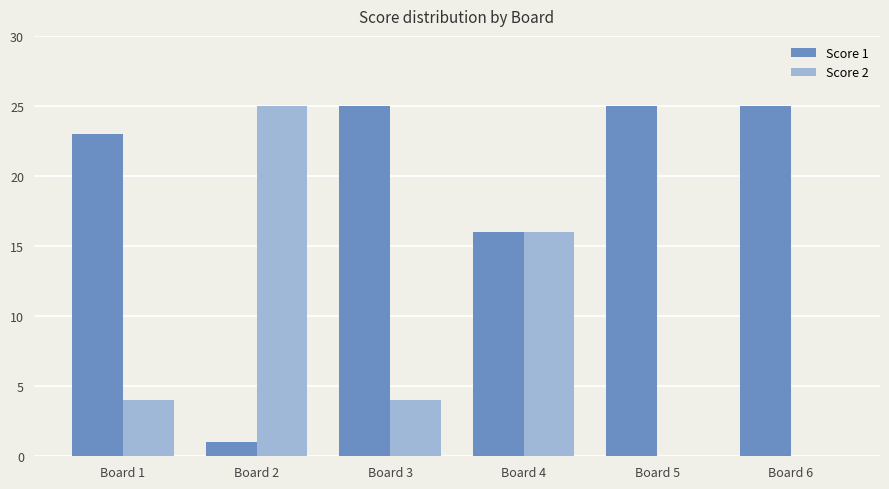

What is the average value of the Score 1 series?

19